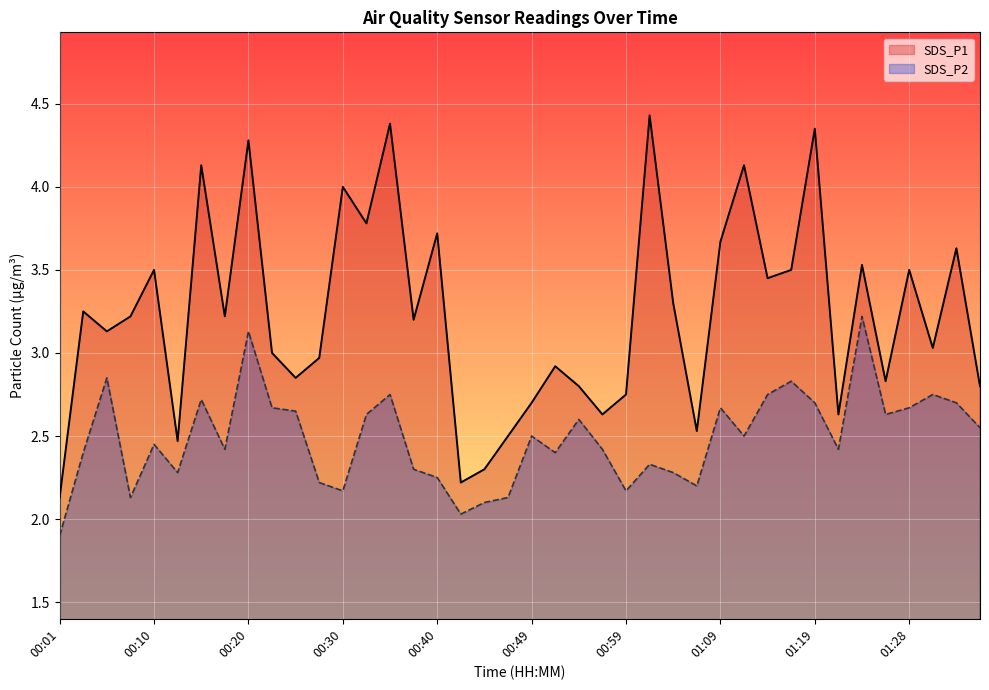

What position from the right is 29?

11